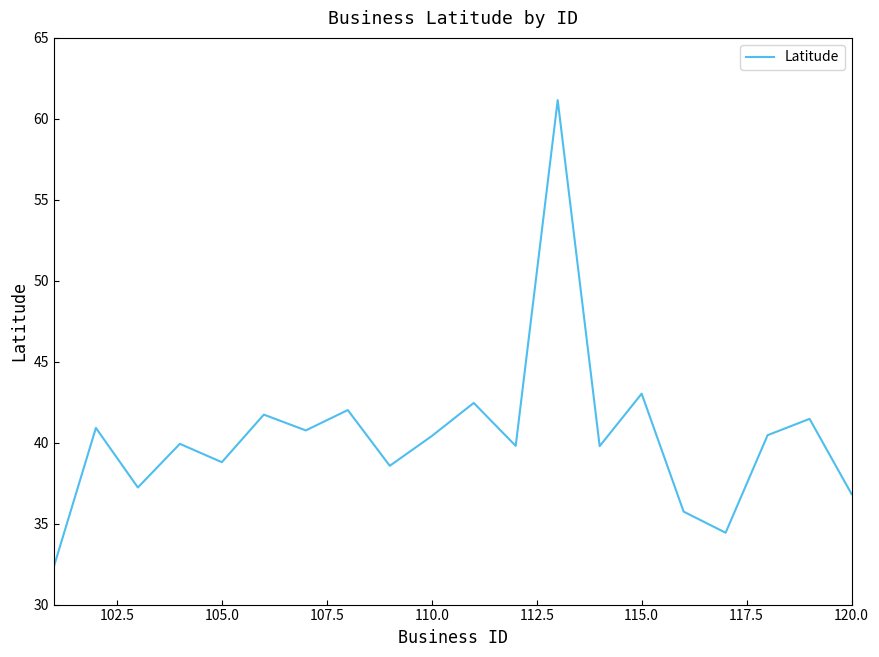

What is the minimum value shown in the chart?

32.4